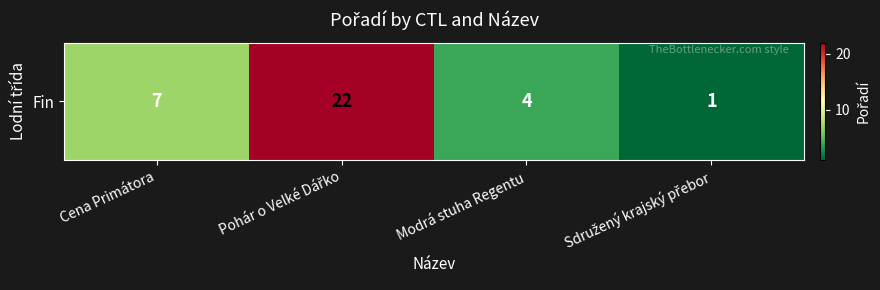

List the labels in order of value, smallest first.

Sdružený krajský přebor, Modrá stuha Regentu, Cena Primátora, Pohár o Velké Dářko